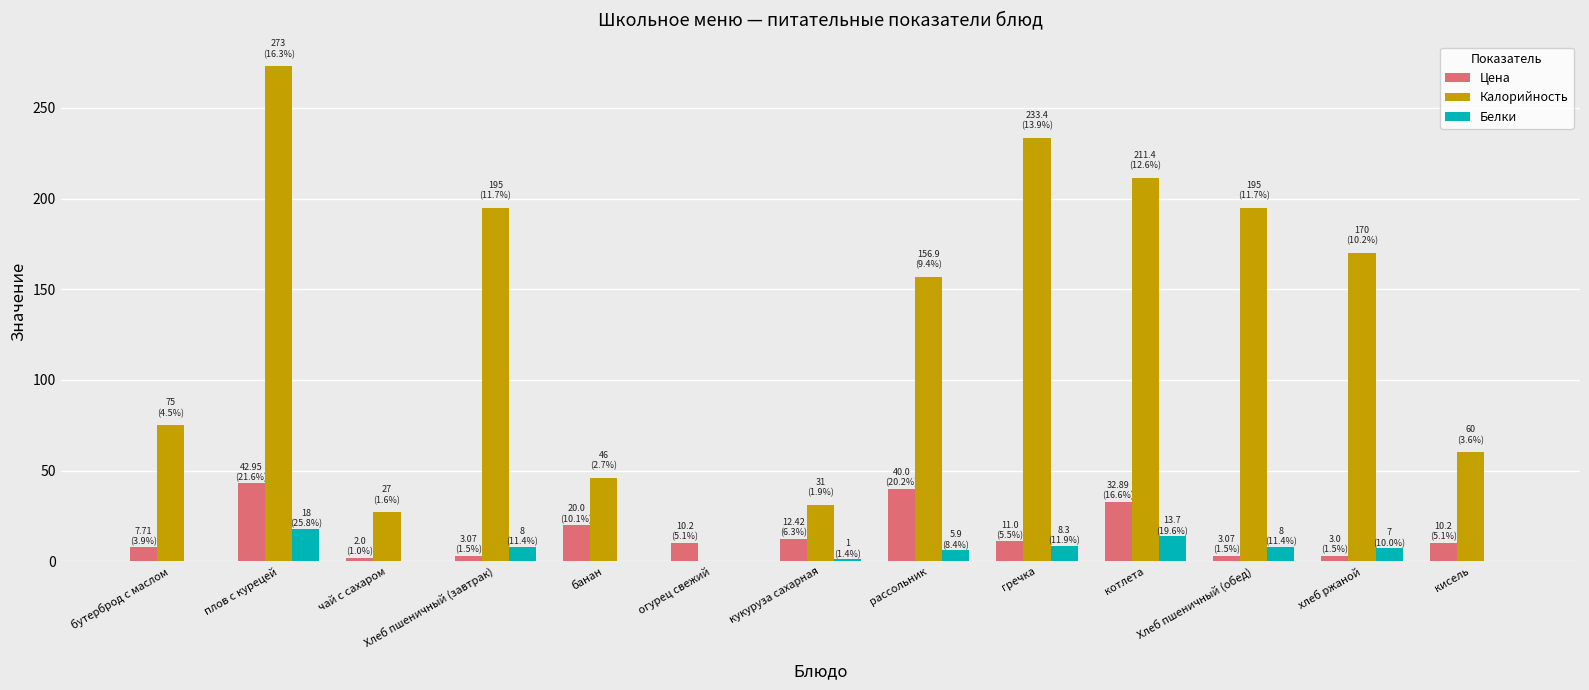

Where is Калорийность nearest to the value 136?

рассольник